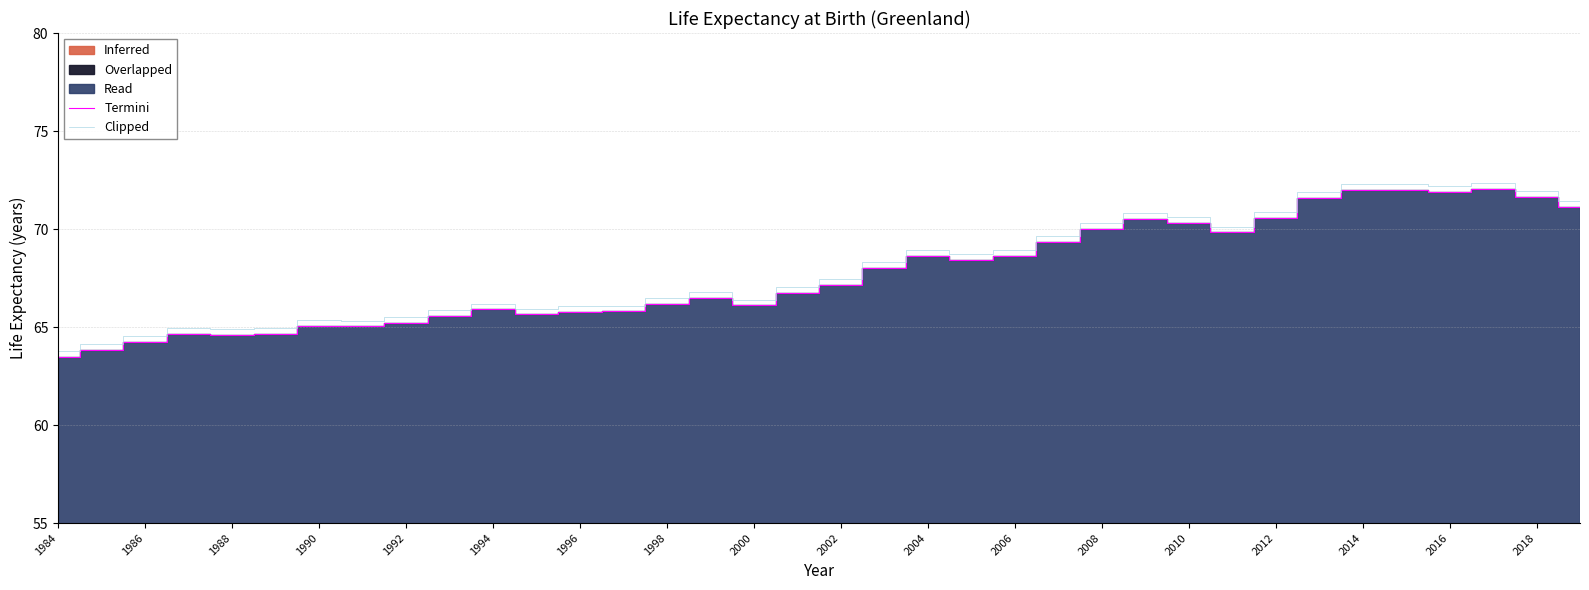

How many values in the Termini series are below 67?

18